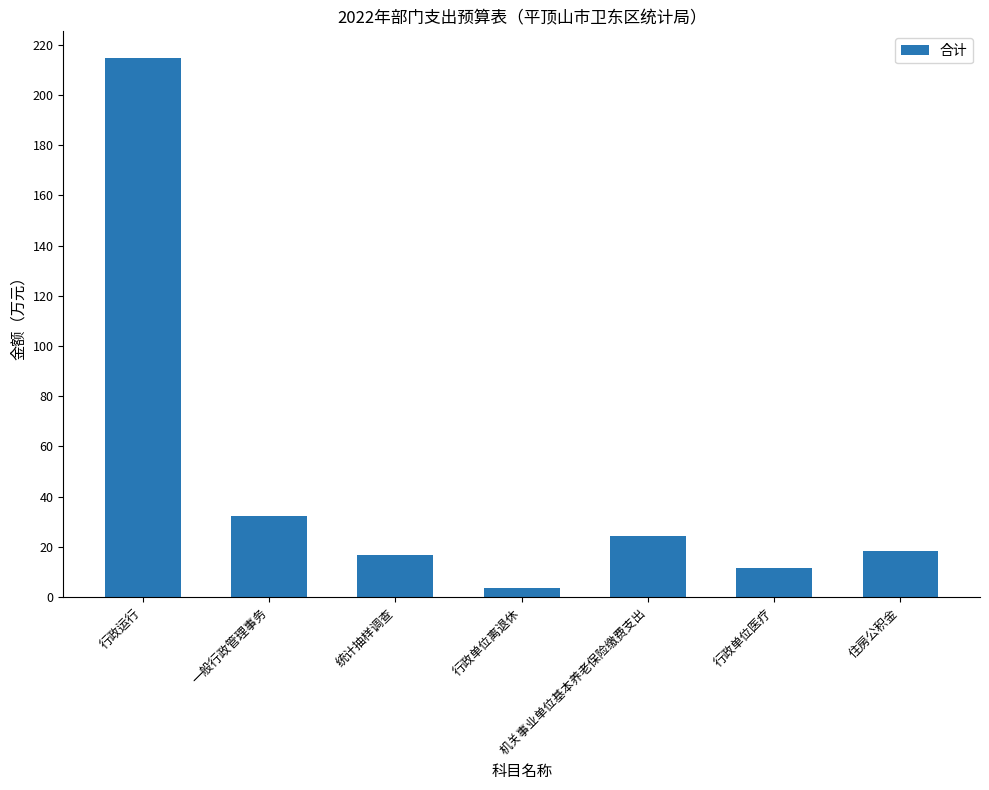

What is the sum of all values?

320.9